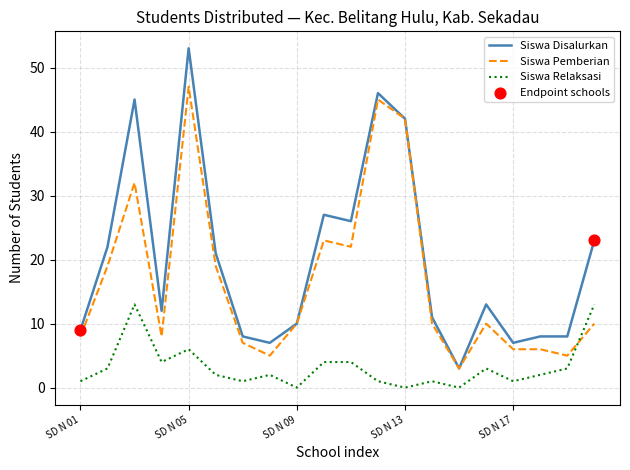

Which series has the largest range (max minus min)?

Siswa Disalurkan